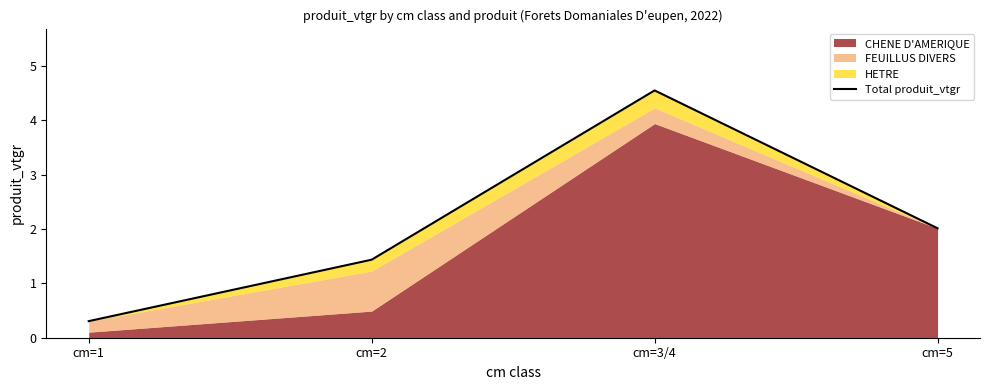

What is the sum of the values at cm=5 and cm=1?

2.3